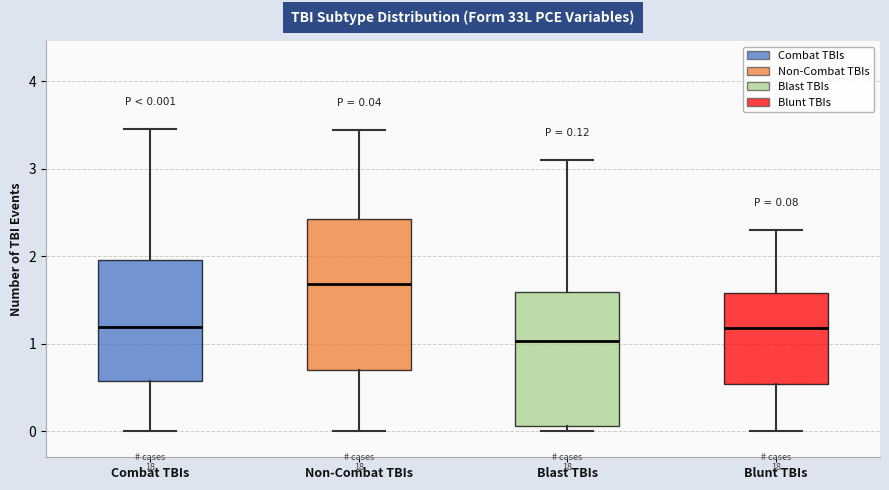

Comparing the boxes themselves (not the whiskers), which one is the tallest?

Non-Combat TBIs